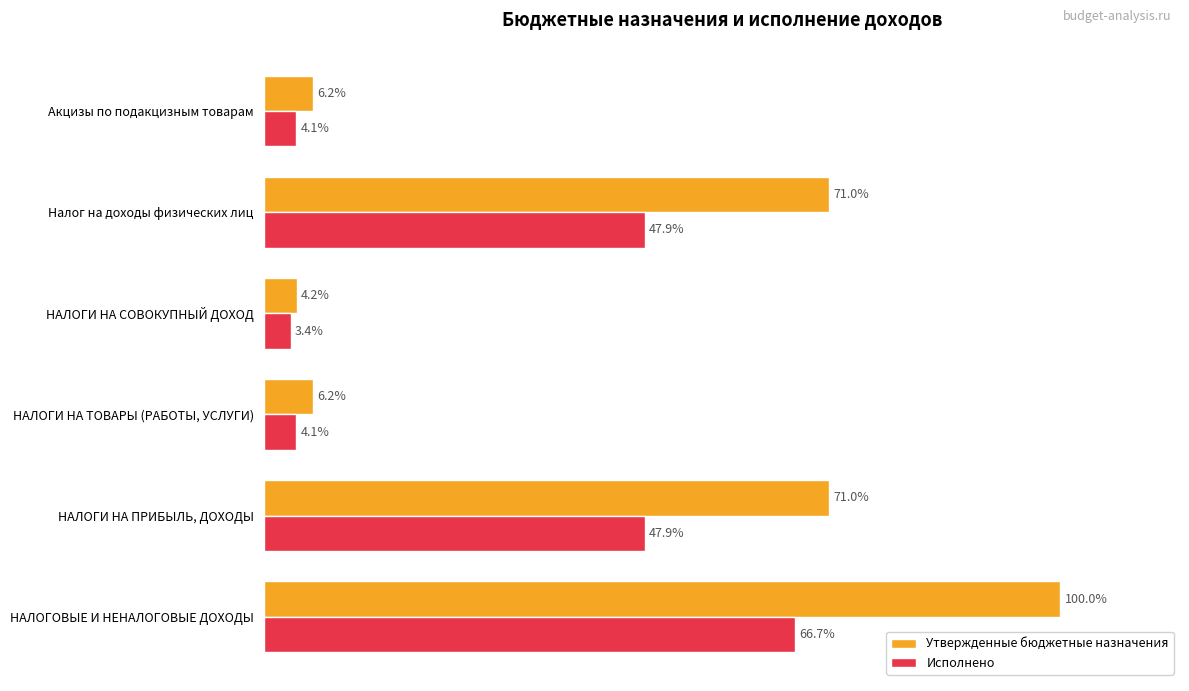

At which label does Утвержденные бюджетные назначения reach its minimum?

НАЛОГИ НА СОВОКУПНЫЙ ДОХОД